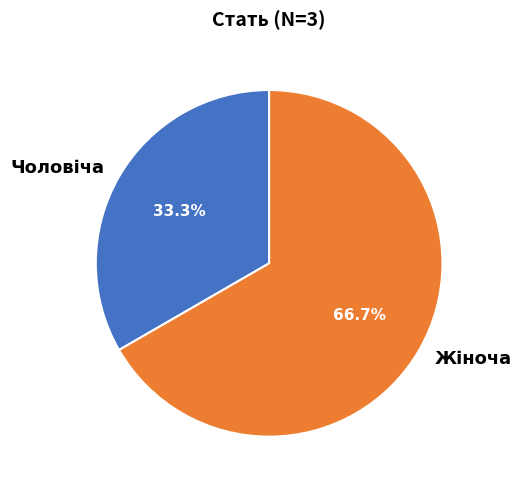

To the nearest percent, what percentage of the pie is Чоловіча?

33%